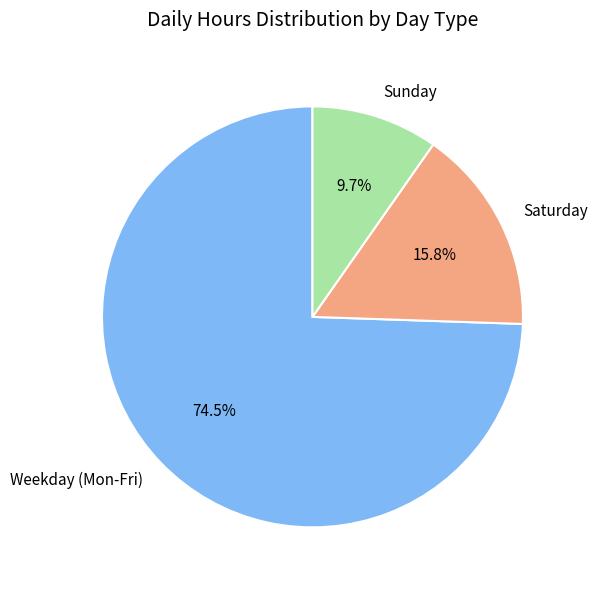

How many segments does this pie chart have?

3